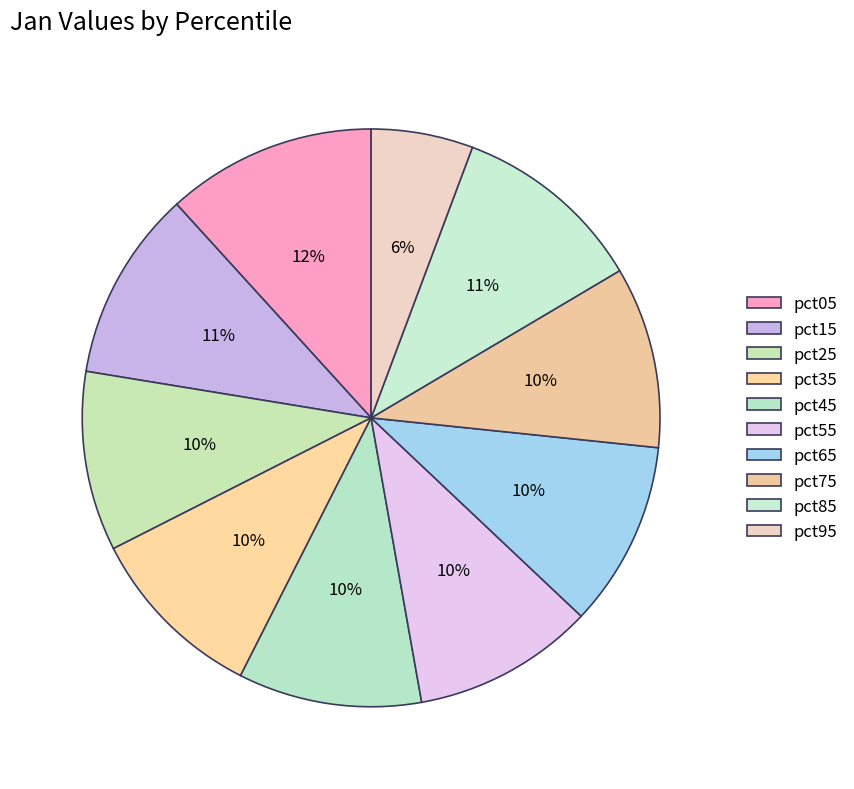

How many slices are in this pie chart?

10